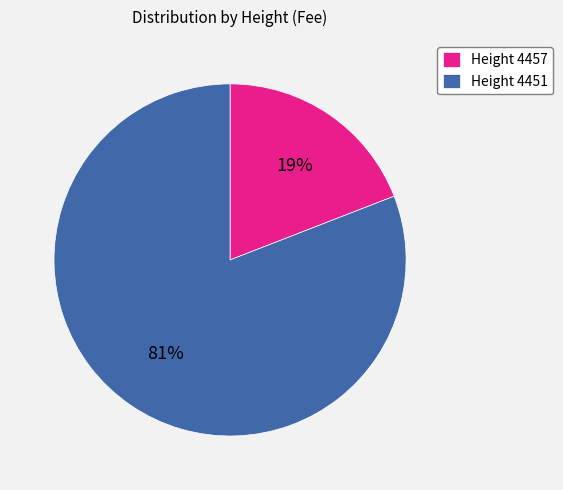

To the nearest percent, what portion does Height 4457 represent?

19%